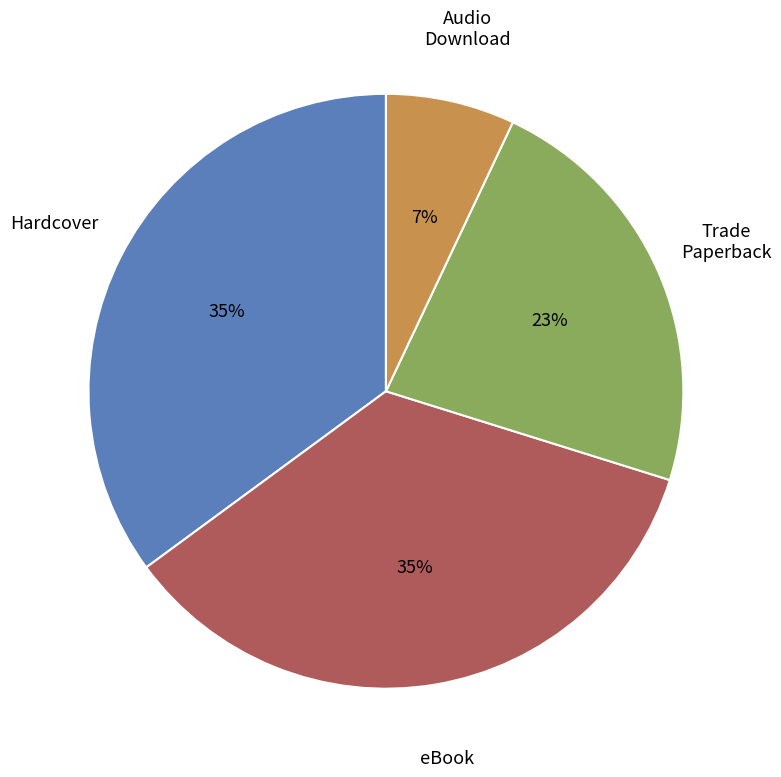

To the nearest percent, what is the average slice percentage?

25%